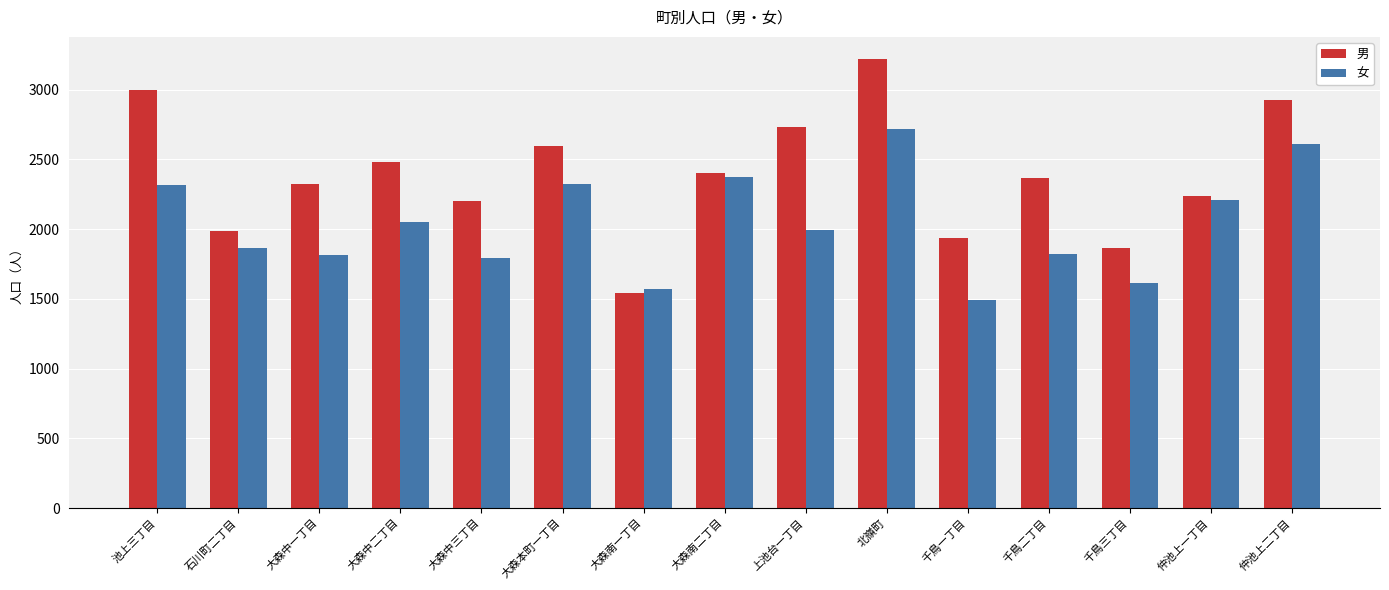

What is the label of the 15th bar from the right?

池上三丁目